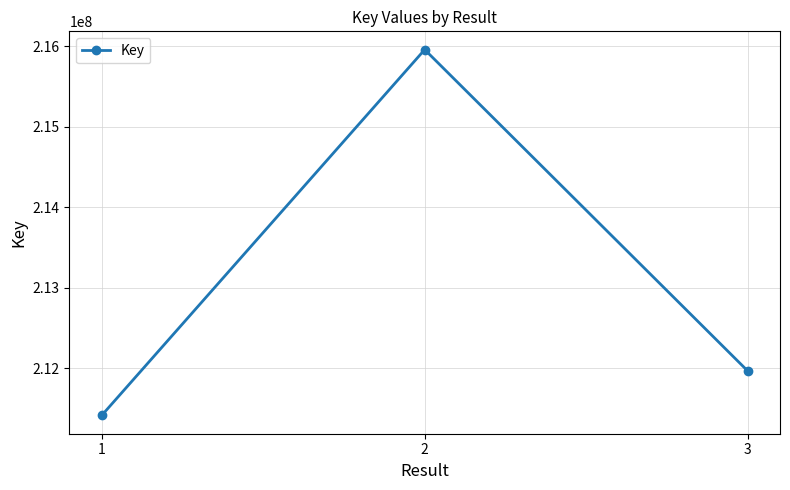

Reading left to right, what are all the values shown in this chart?

1=211417125	2=215957555	3=211969390